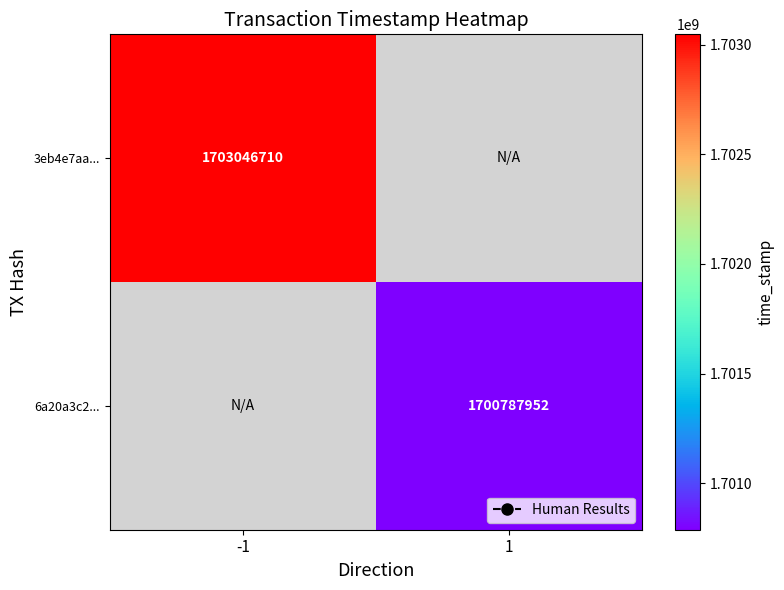

Count the number of categories in the chart.

2